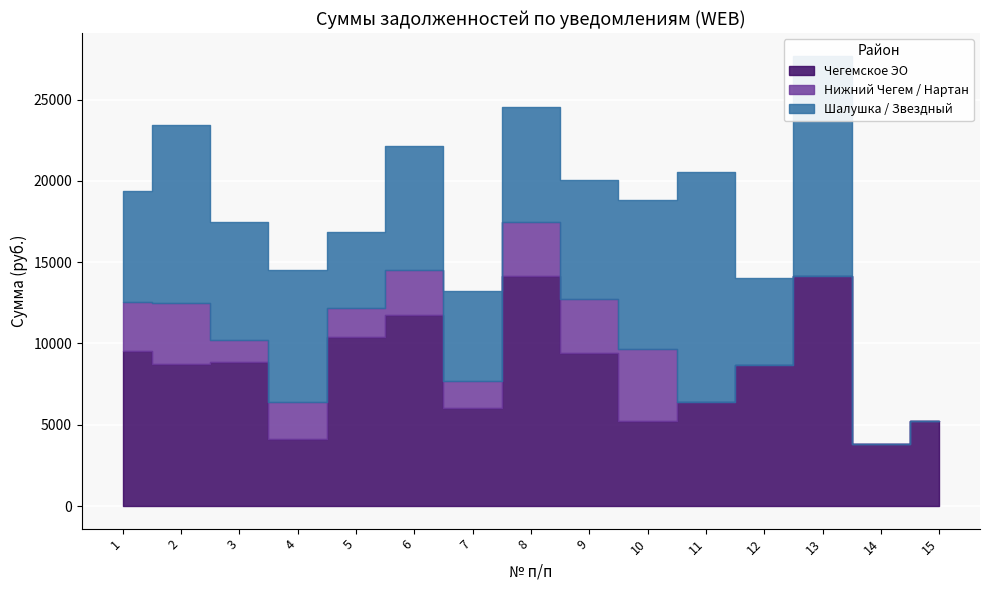

How many interior local valleys does the Нижний Чегем / Нартан series have?

3